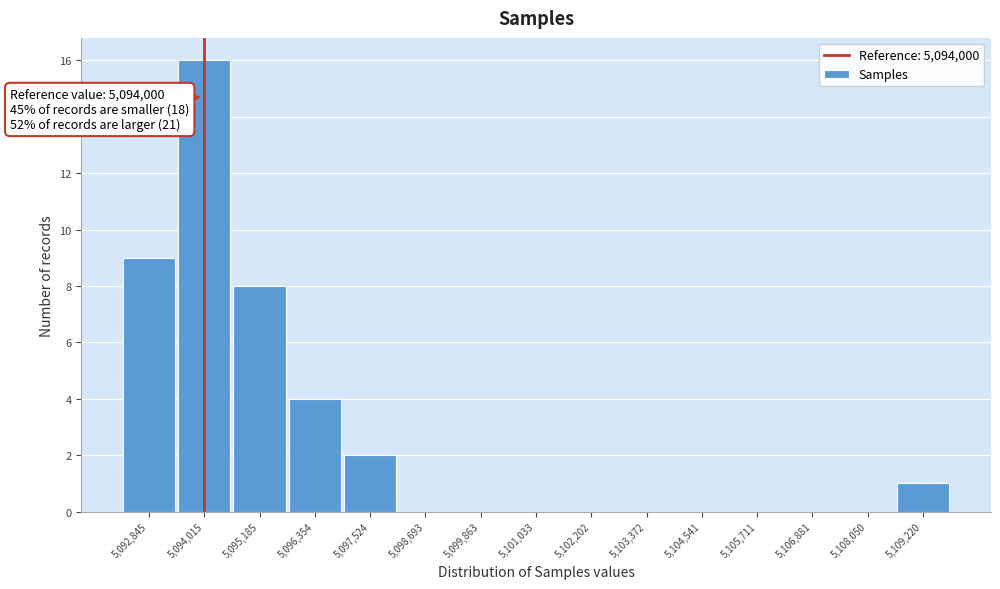

Which range on the x-axis has the tallest bar?

5093400 to 5094600